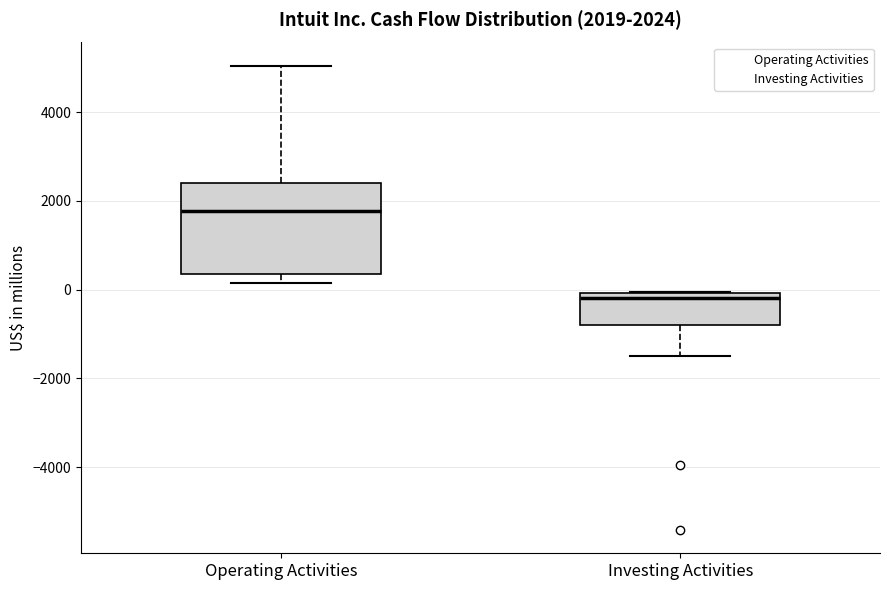

Which box has the lowest median line?

Investing Activities